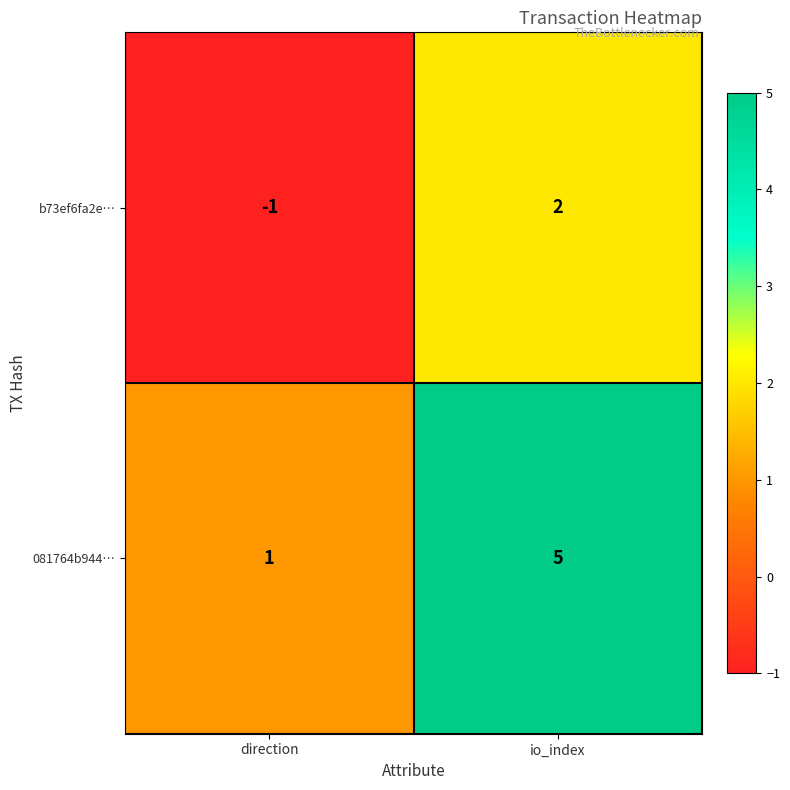

Which category has the lowest value in the b73ef6fa2e… series?

direction